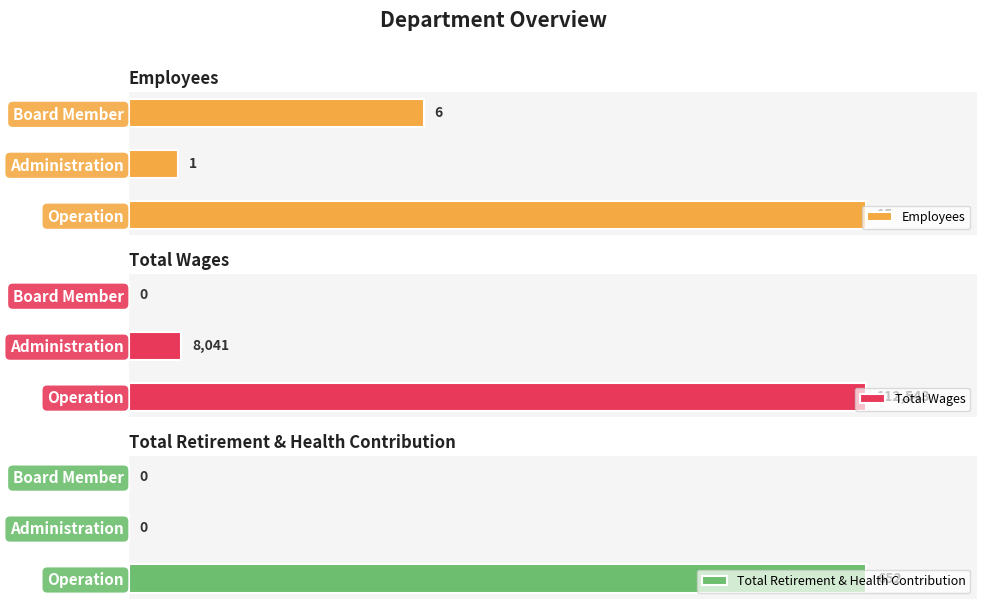

At which label does Total Retirement & Health Contribution reach its peak?

Operation